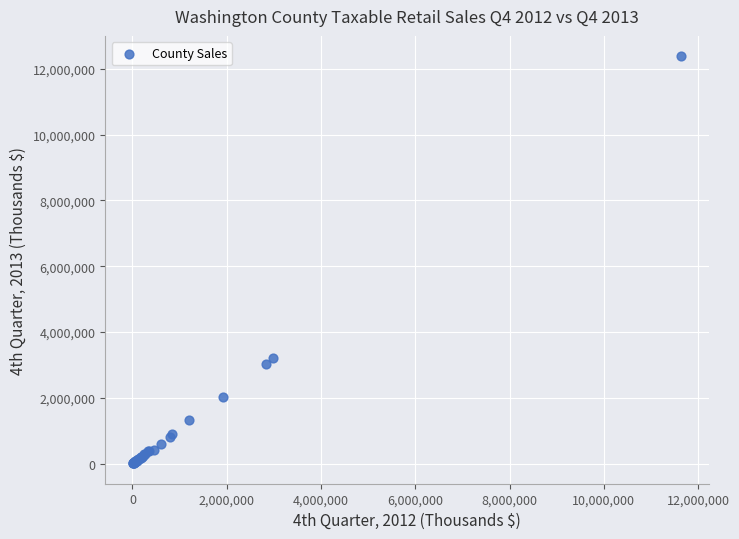

What Y value in the scatter plot is closest to 6194315?

3206793